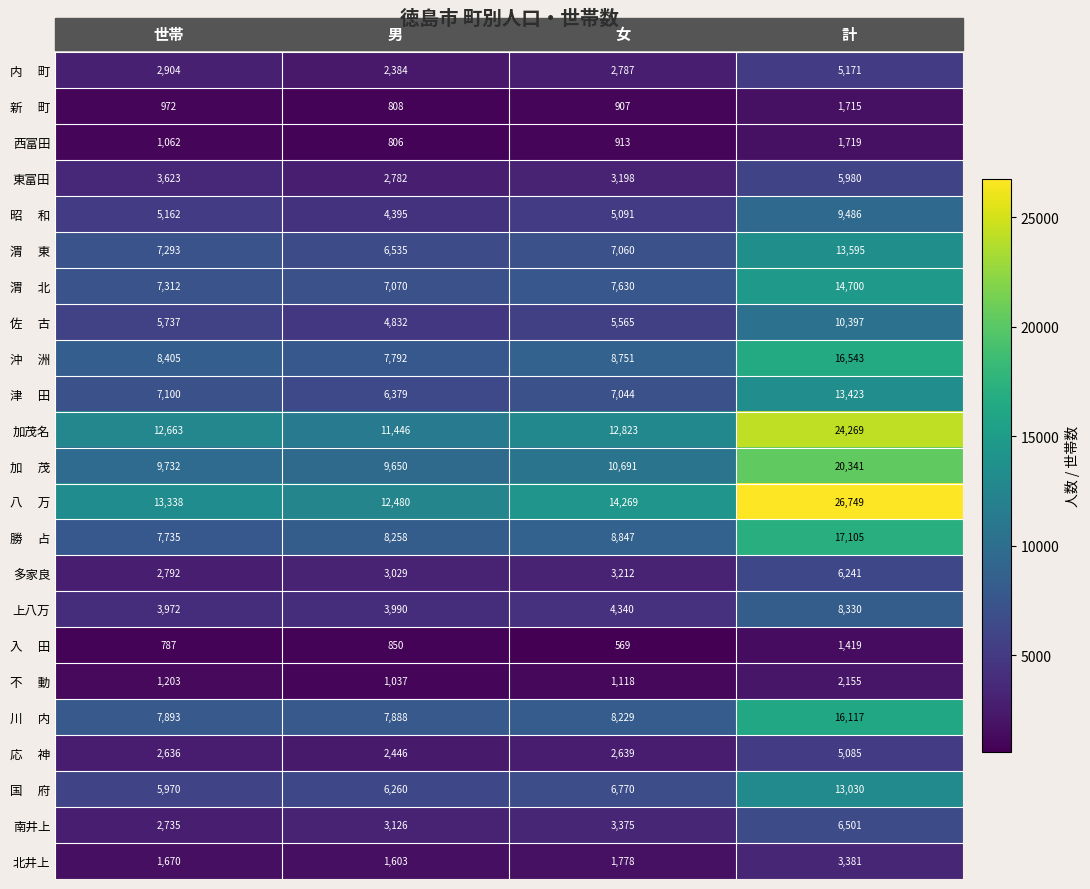

Count the number of categories in the chart.

4